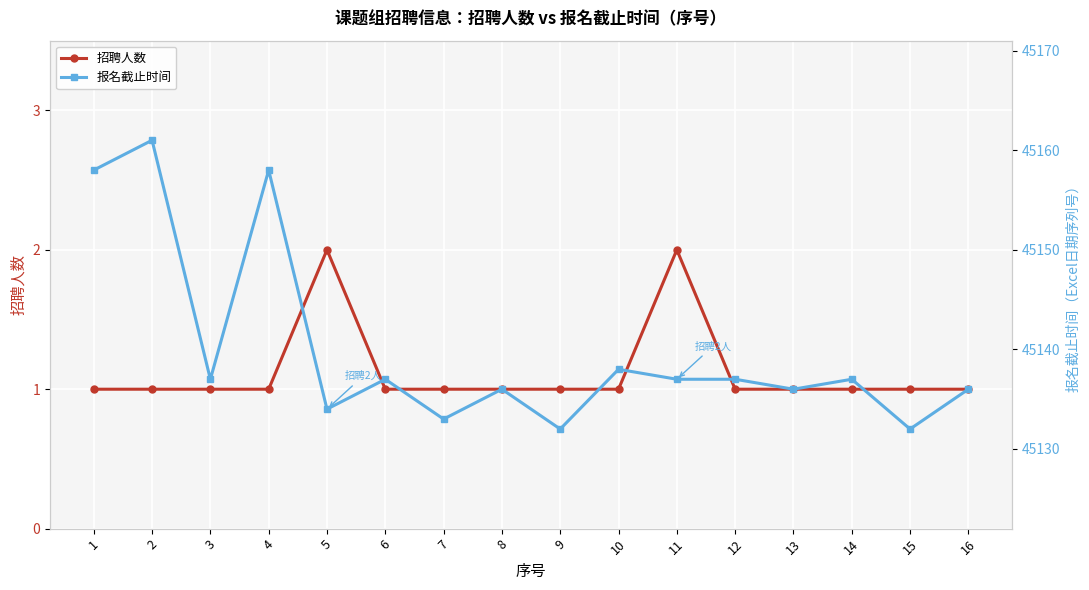

Reading left to right, list all the values displayed in this chart.

招聘人数: 1=1	2=1	3=1	4=1	5=2	6=1	7=1	8=1	9=1	10=1	11=2	12=1	13=1	14=1	15=1	16=1
报名截止时间: 1=45158	2=45161	3=45137	4=45158	5=45134	6=45137	7=45133	8=45136	9=45132	10=45138	11=45137	12=45137	13=45136	14=45137	15=45132	16=45136